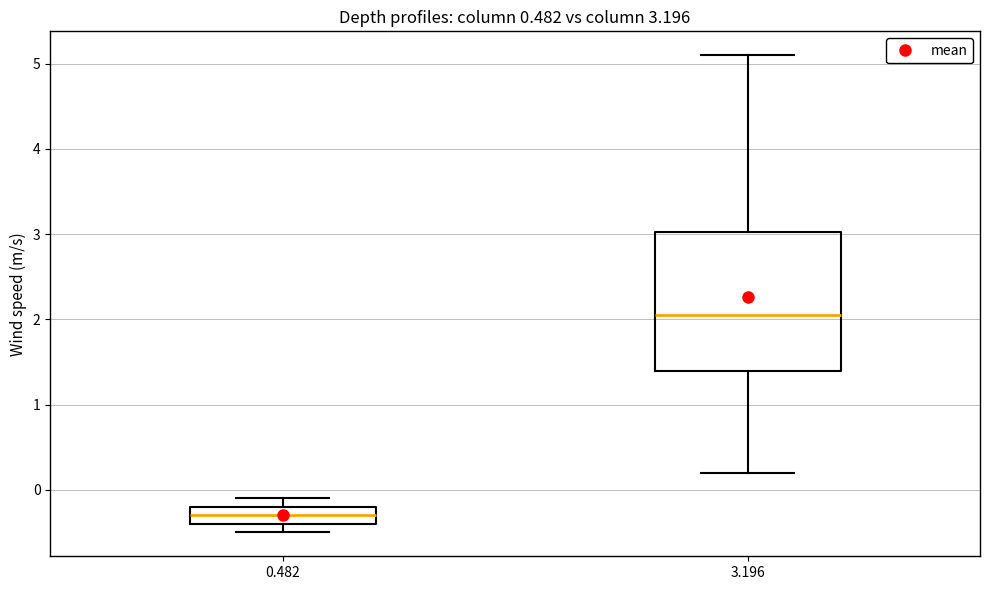

Which box's median line is the highest?

3.196